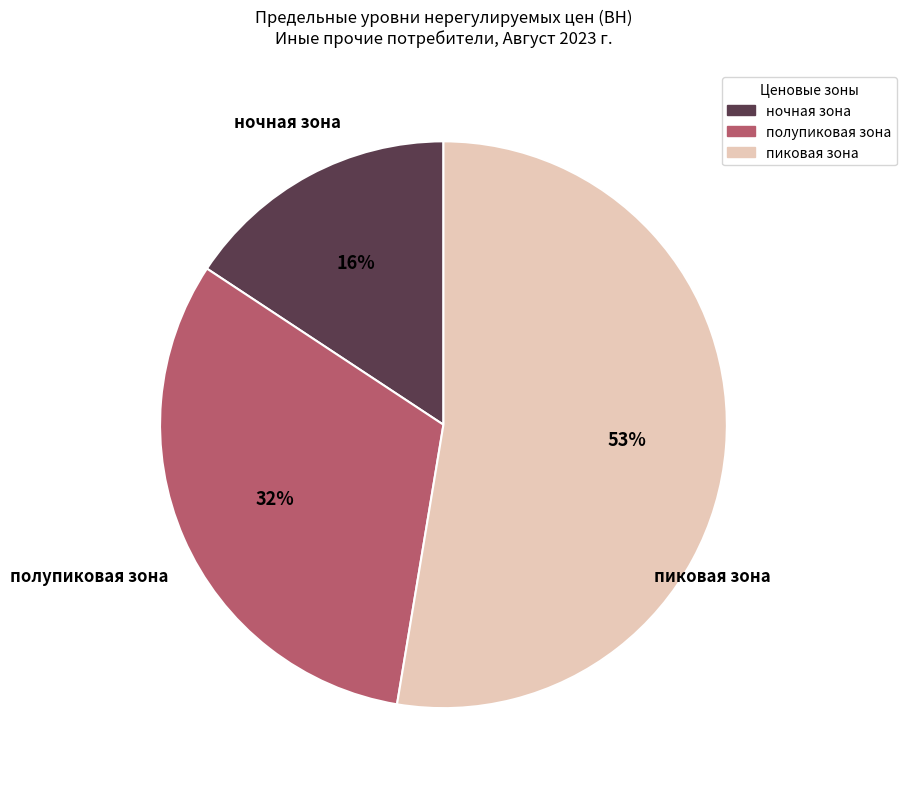

How many segments does this pie chart have?

3